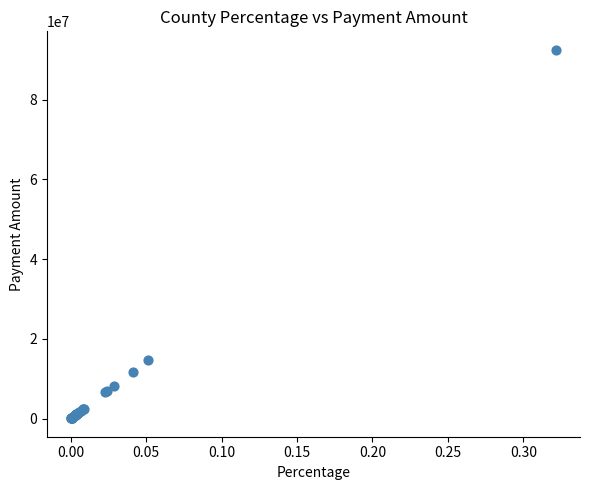

What Y value in the scatter plot is closest to 46299577?

14778297.7